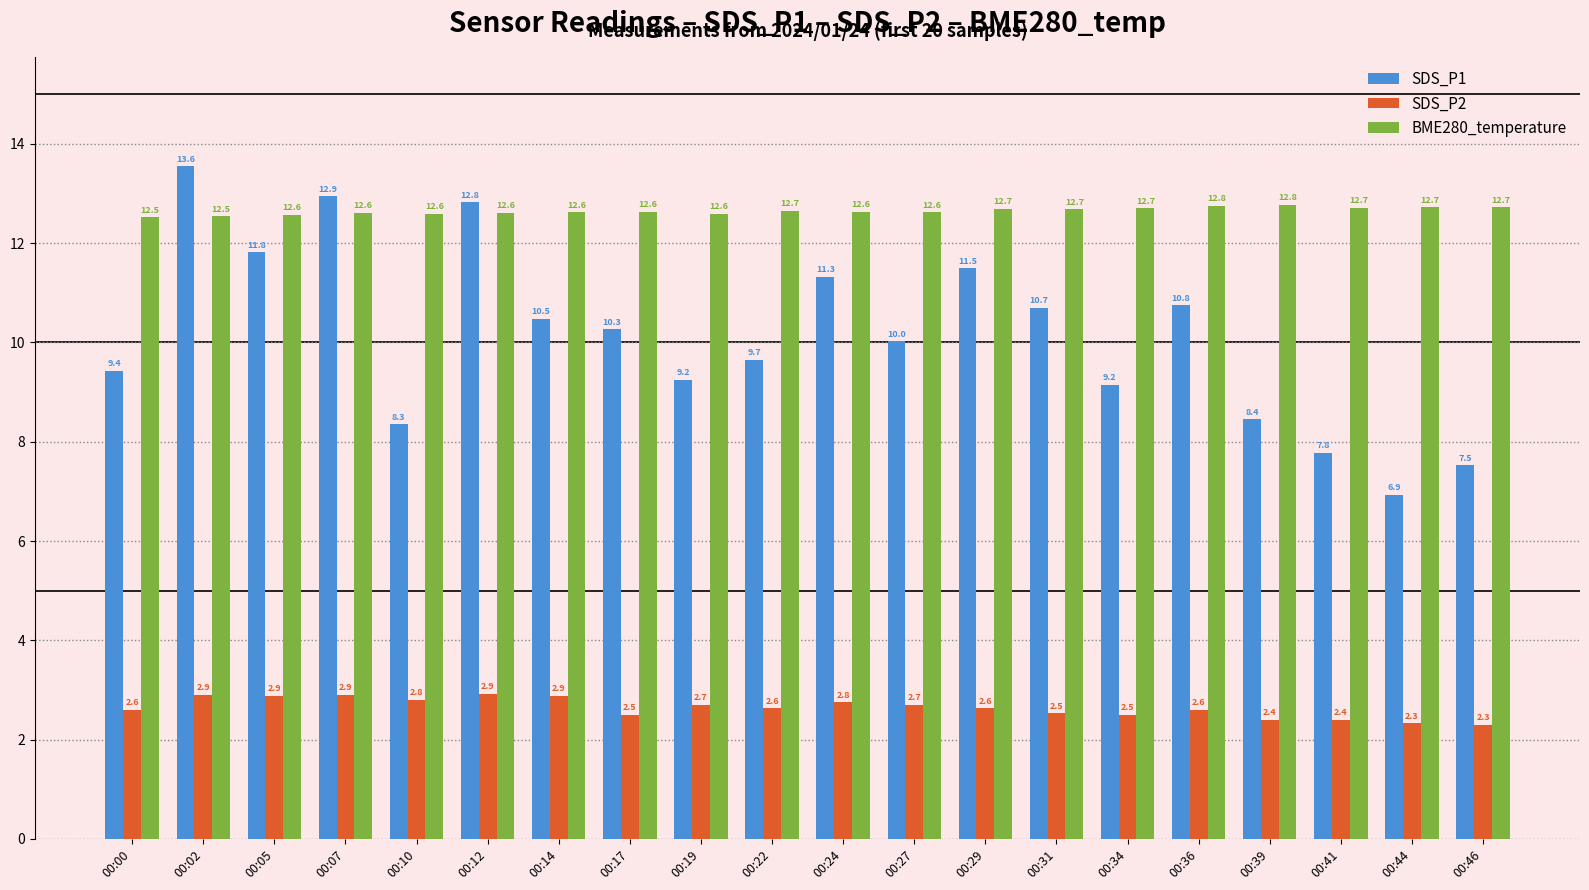

Is it true that BME280_temperature equals 12.5 at 00:02?

True